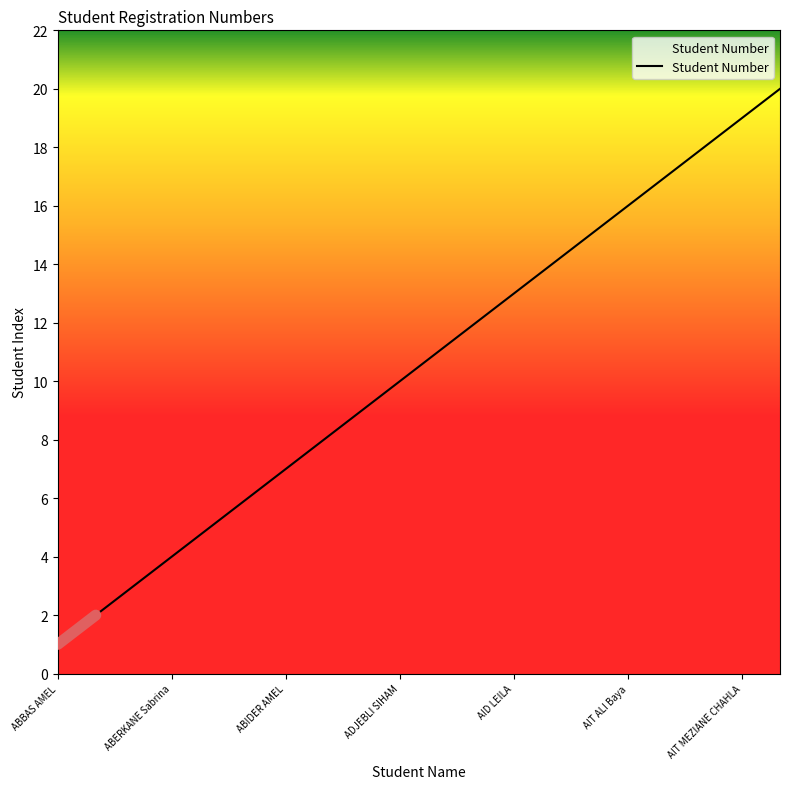

What is the greatest value displayed?

20